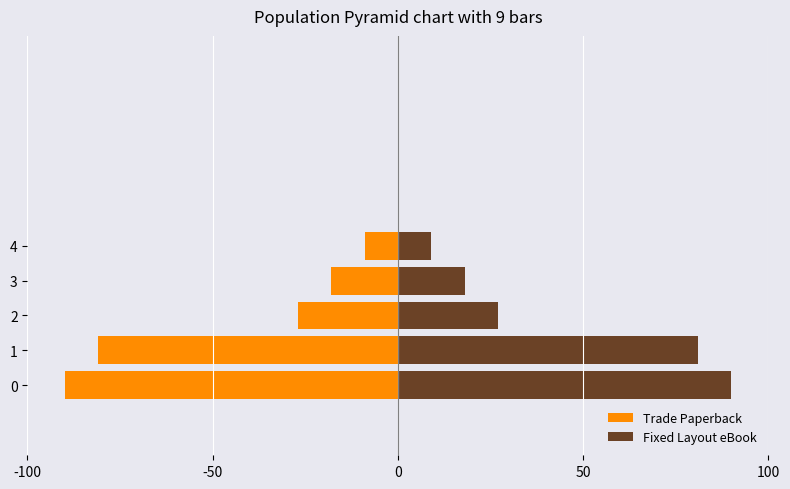

How many Fixed Layout eBook values are between 18 and 81?

3